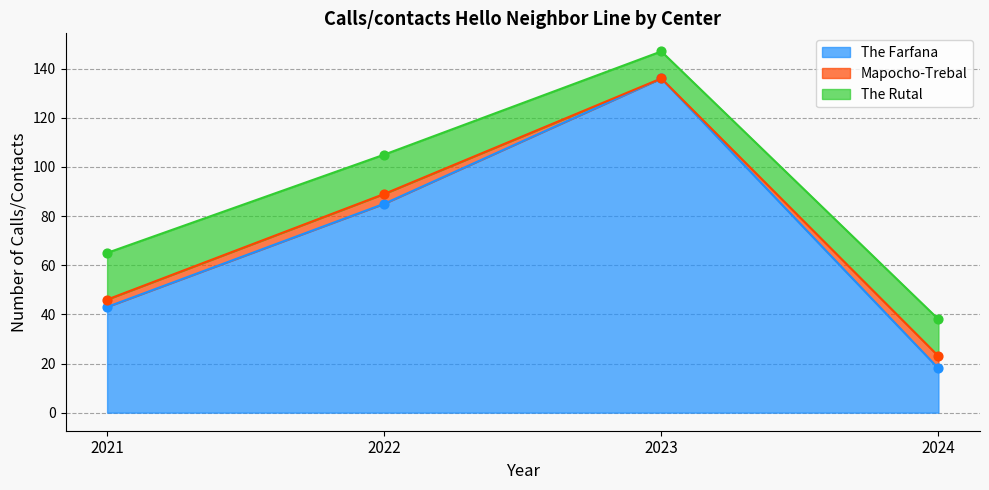

Which series has the largest total across all categories?

The Farfana